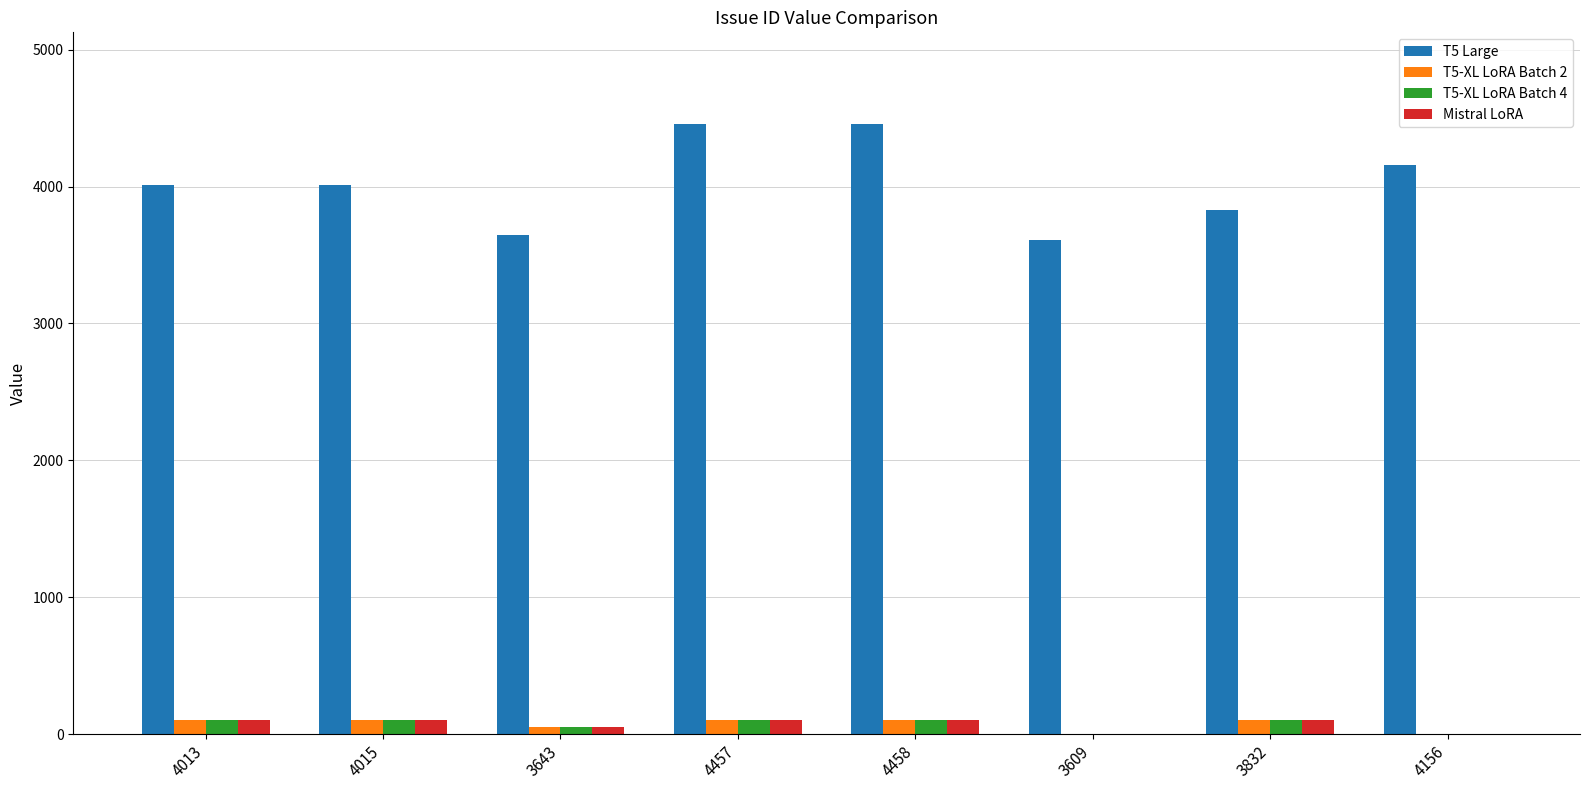

The T5 Large series shows 4458 at 4458. True or false?

True